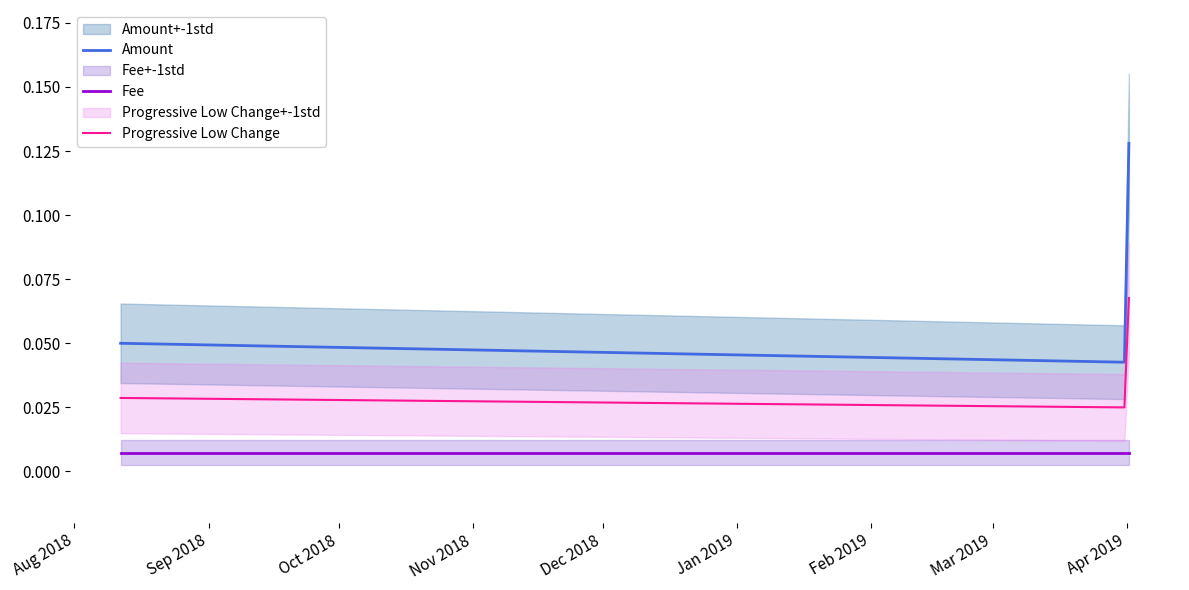

True or false: Amount and Progressive Low Change cross at least once.

False